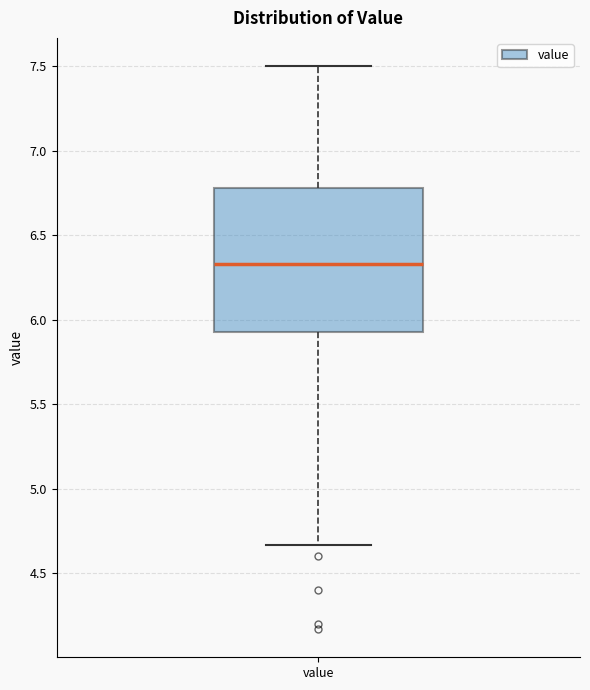

Where does the lower whisker of the box for value end on the y-axis? The values are not printed on the chart, so give them approximately, as read against the axis.

4.65